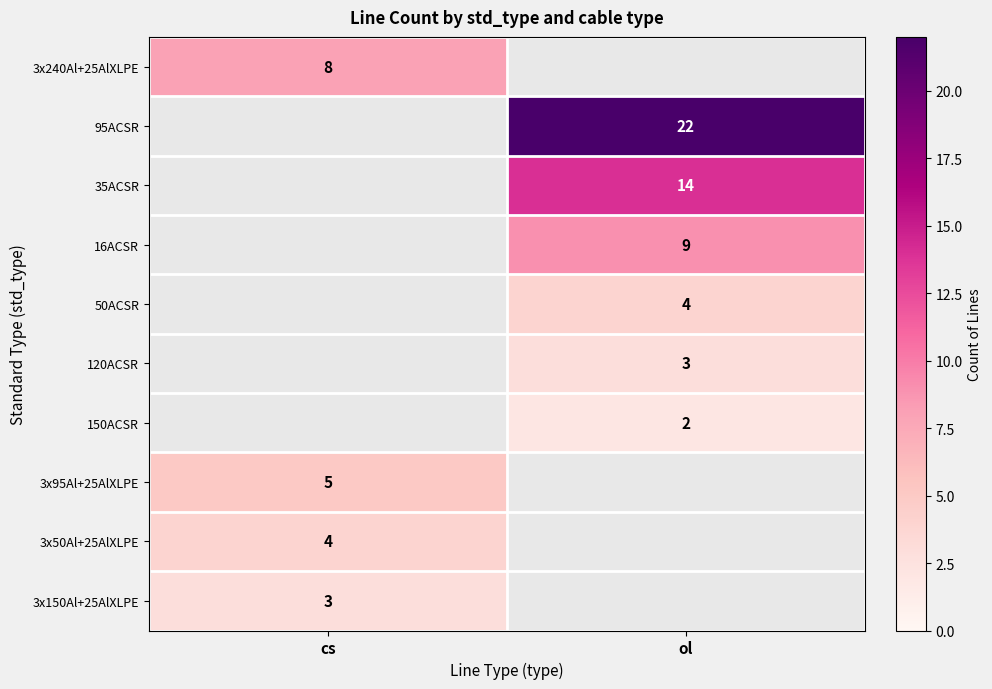

The value of 35ACSR at ol is 22. True or false?

False